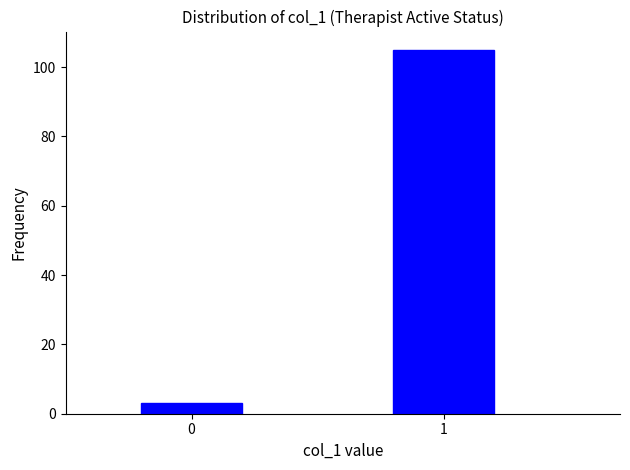

Reading right to left, extract all data points from this chart.

1=105	0=3